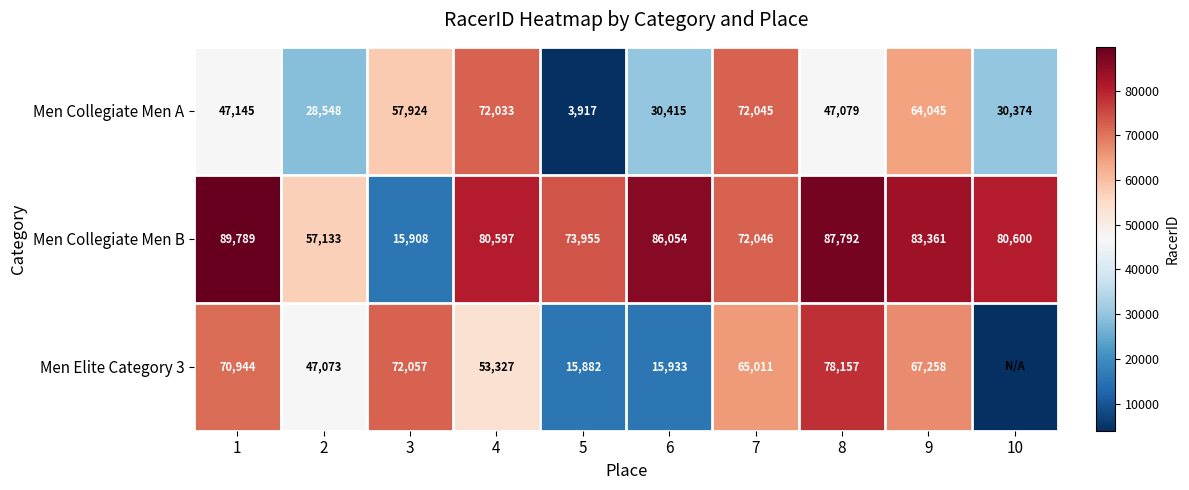

What is the total value across all series at 1?

207878